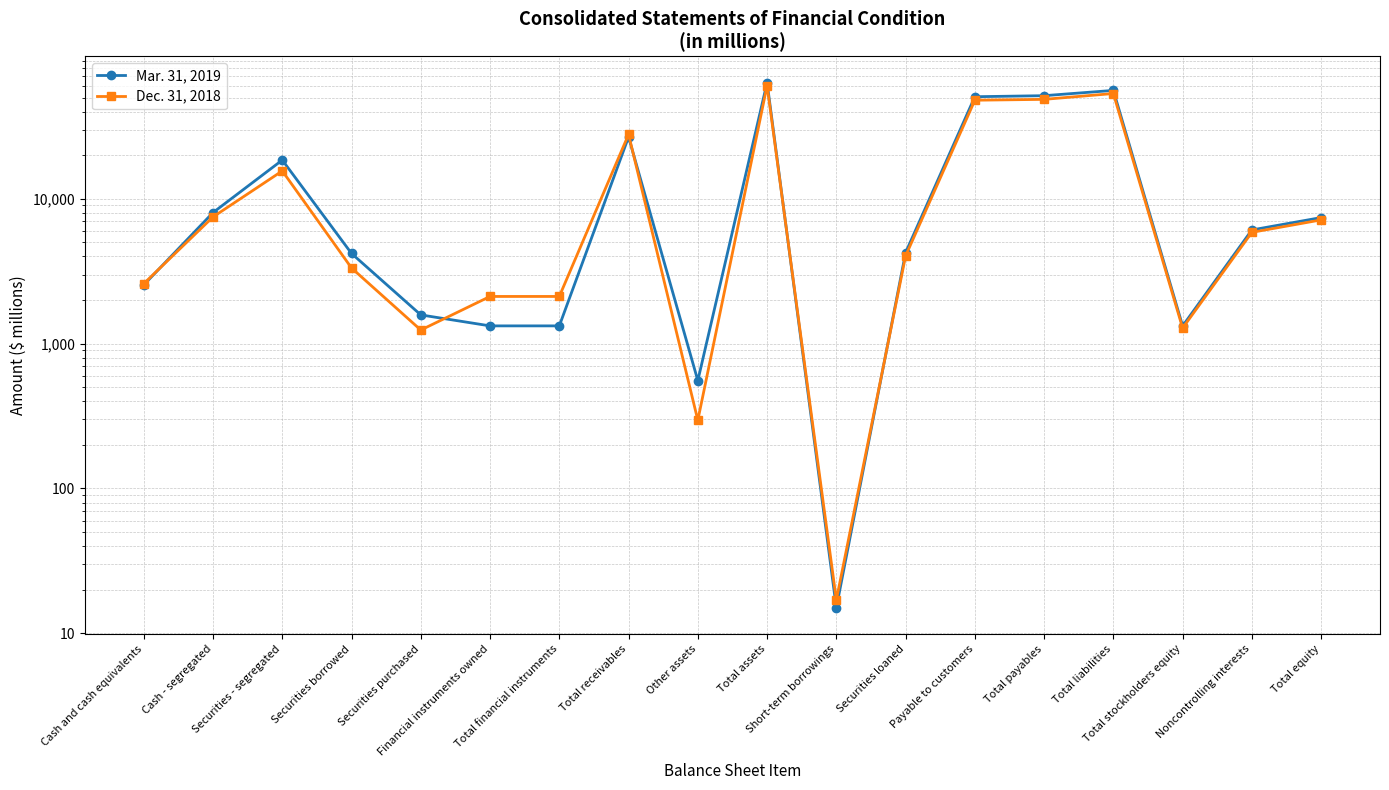

True or false: Dec. 31, 2018 has more than 1 interior local peaks.

True